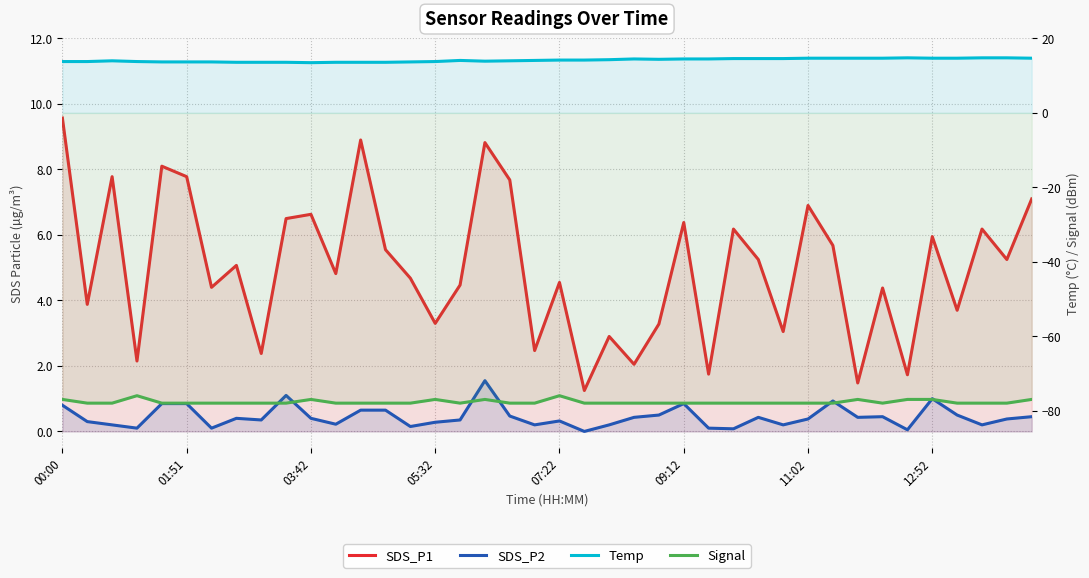

What is the total value across all series at 32?

-60.4